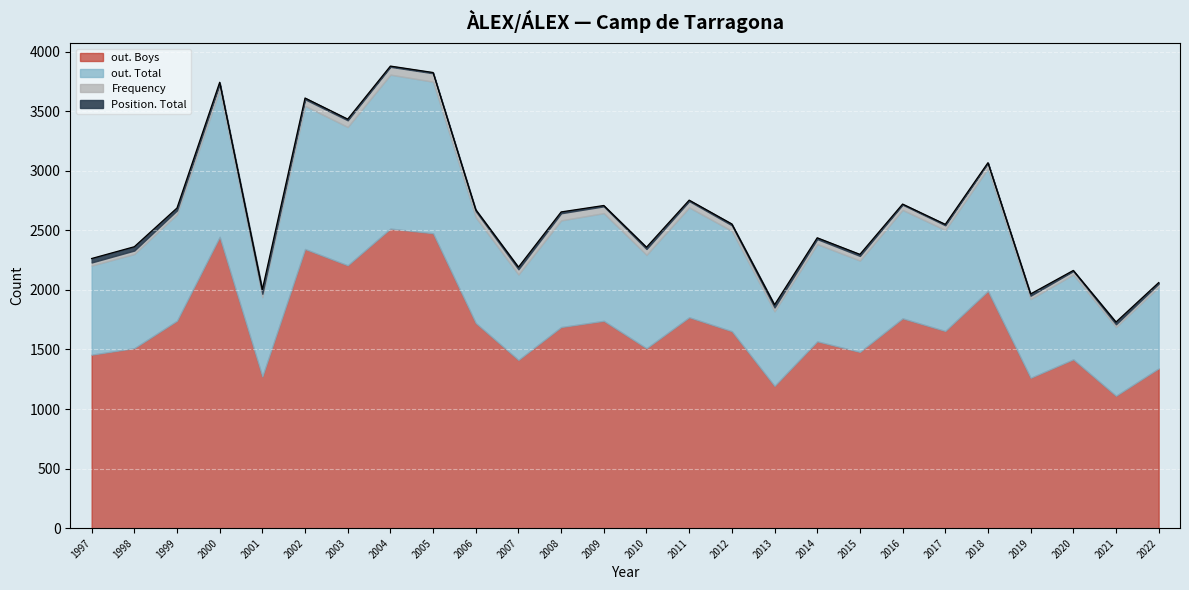

The out. Boys series shows 559 at 2009. True or false?

False